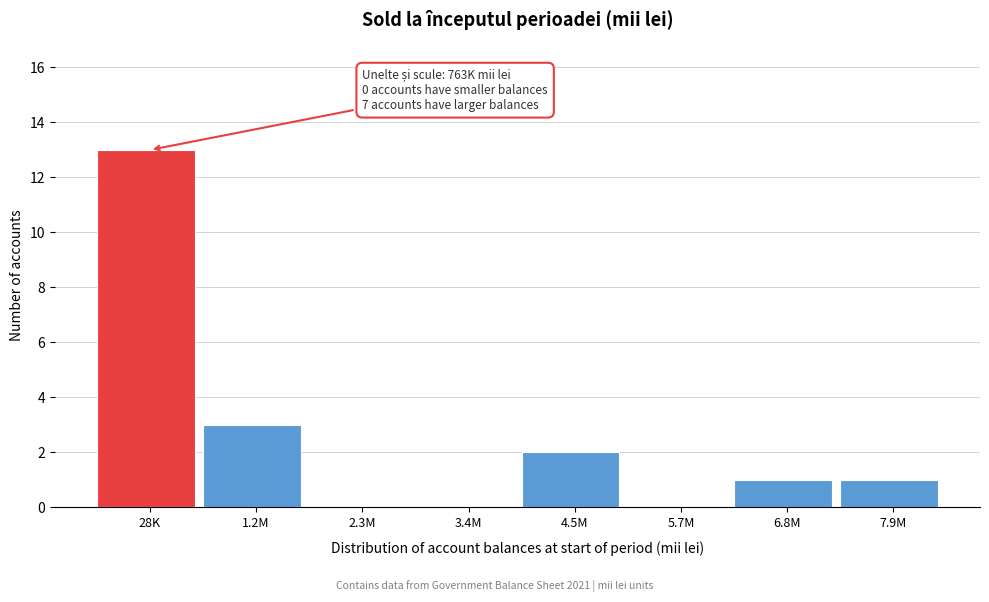

Reading left to right, extract all data points from this chart.

28K=13	1.2M=3	2.3M=0	3.4M=0	4.5M=2	5.7M=0	6.8M=1	7.9M=1